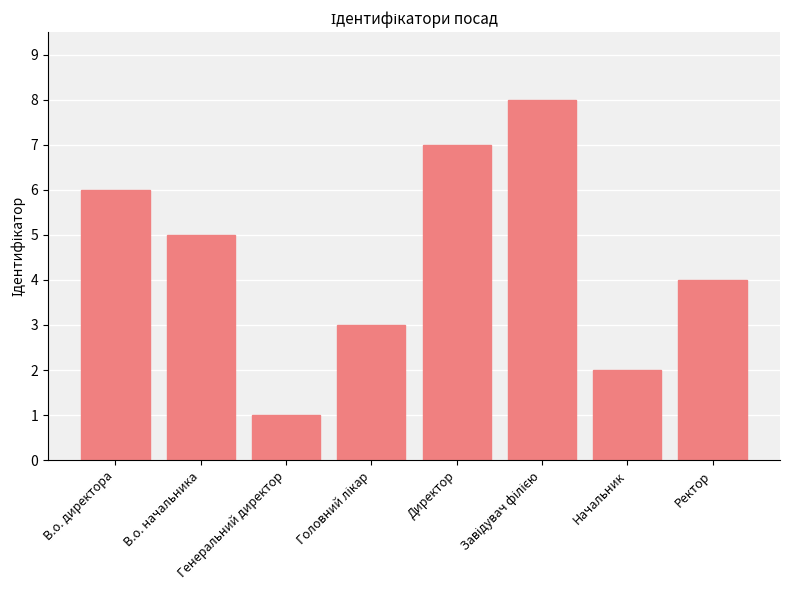

What is the greatest value displayed?

8